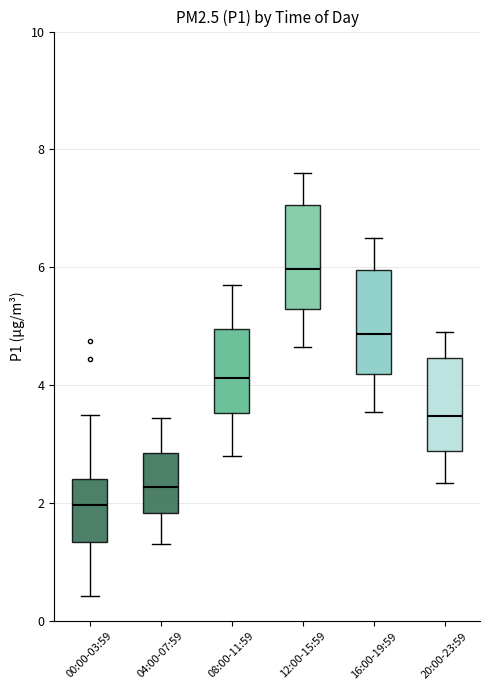

Reading left to right, transcribe this box plot: for each box, give where its median line is, the range the box spans, and where its two whiskers end, as read against the y-axis. The values are not printed on the chart, so give them approximately, as read against the axis.

00:00-03:59: median 2.0, box 1.4 to 2.4, whiskers 0.4 to 3.6
04:00-07:59: median 2.2, box 1.8 to 2.8, whiskers 1.4 to 3.4
08:00-11:59: median 4.2, box 3.6 to 5.0, whiskers 2.8 to 5.8
12:00-15:59: median 6.0, box 5.2 to 7.0, whiskers 4.6 to 7.6
16:00-19:59: median 4.8, box 4.2 to 6.0, whiskers 3.6 to 6.6
20:00-23:59: median 3.4, box 2.8 to 4.4, whiskers 2.4 to 5.0